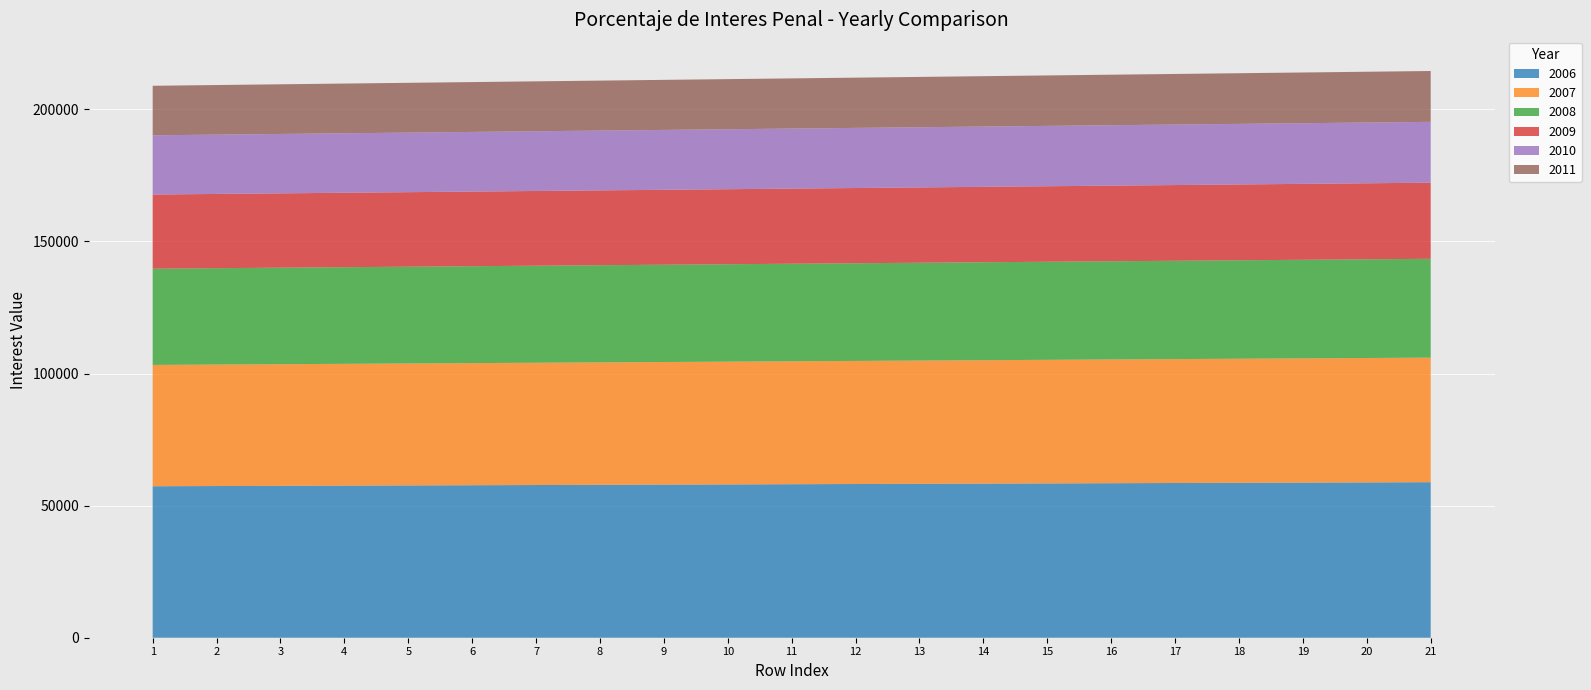

Reading left to right, list all the values displayed in this chart.

2006: 1=57344.8	2=57421.4	3=57498.1	4=57574.7	5=57651.3	6=57728.0	7=57804.6	8=57881.2	9=57957.9	10=58034.5	11=58111.1	12=58187.8	13=58264.4	14=58341.0	15=58417.7	16=58494.3	17=58570.9	18=58647.6	19=58724.2	20=58800.8	21=58877.5
2007: 1=45924.7	2=45986.1	3=46047.5	4=46108.9	5=46170.3	6=46231.7	7=46293.1	8=46354.5	9=46415.9	10=46477.3	11=46538.7	12=46600.1	13=46661.5	14=46722.9	15=46784.3	16=46845.7	17=46907.1	18=46968.5	19=47029.9	20=47091.3	21=47152.7
2008: 1=36440.5	2=36489.3	3=36538.0	4=36586.8	5=36635.5	6=36684.2	7=36733.0	8=36781.7	9=36830.5	10=36879.2	11=36928.0	12=36976.7	13=37025.5	14=37074.2	15=37123.0	16=37171.7	17=37220.5	18=37269.2	19=37318.0	20=37366.7	21=37415.4
2009: 1=28064.7	2=28102.3	3=28139.9	4=28177.4	5=28215.0	6=28252.6	7=28290.2	8=28327.7	9=28365.3	10=28402.9	11=28440.5	12=28478.0	13=28515.6	14=28553.2	15=28590.7	16=28628.3	17=28665.9	18=28703.5	19=28741.0	20=28778.6	21=28816.2
2010: 1=22425.5	2=22455.5	3=22485.6	4=22515.6	5=22545.7	6=22575.7	7=22605.8	8=22635.8	9=22665.9	10=22695.9	11=22726.0	12=22756.0	13=22786.1	14=22816.1	15=22846.2	16=22876.2	17=22906.3	18=22936.3	19=22966.4	20=22996.4	21=23026.5
2011: 1=18747.8	2=18772.9	3=18798.1	4=18823.2	5=18848.4	6=18873.5	7=18898.7	8=18923.8	9=18949.0	10=18974.1	11=18999.2	12=19024.4	13=19049.5	14=19074.7	15=19099.8	16=19125.0	17=19150.1	18=19175.2	19=19200.4	20=19225.5	21=19250.7